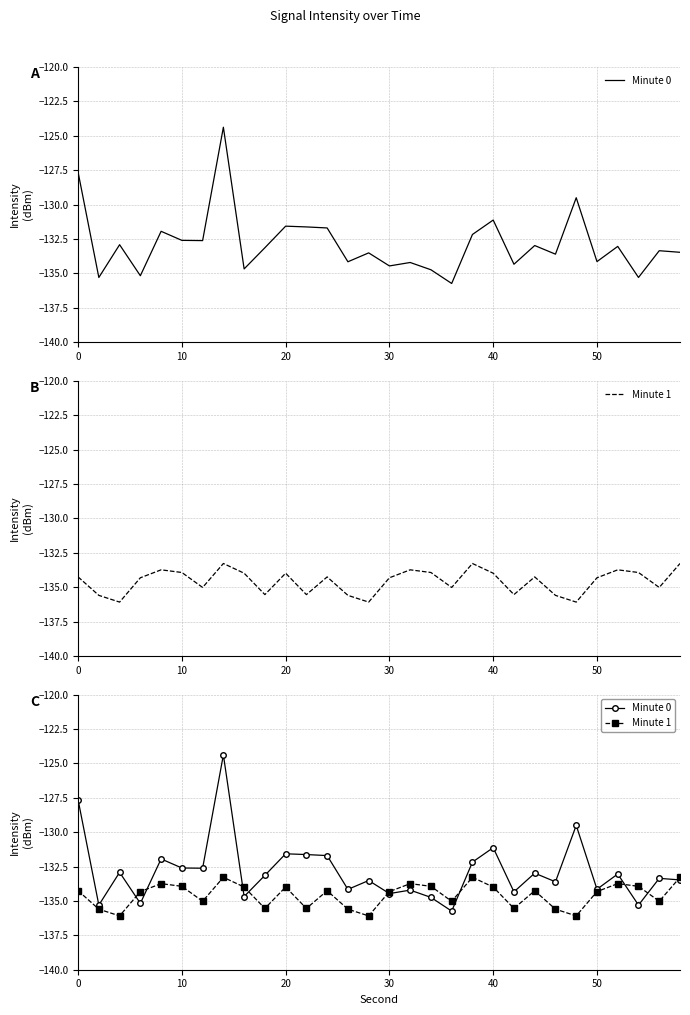

List the series in order of their overall mean, highest first.

Minute 0, Minute 1